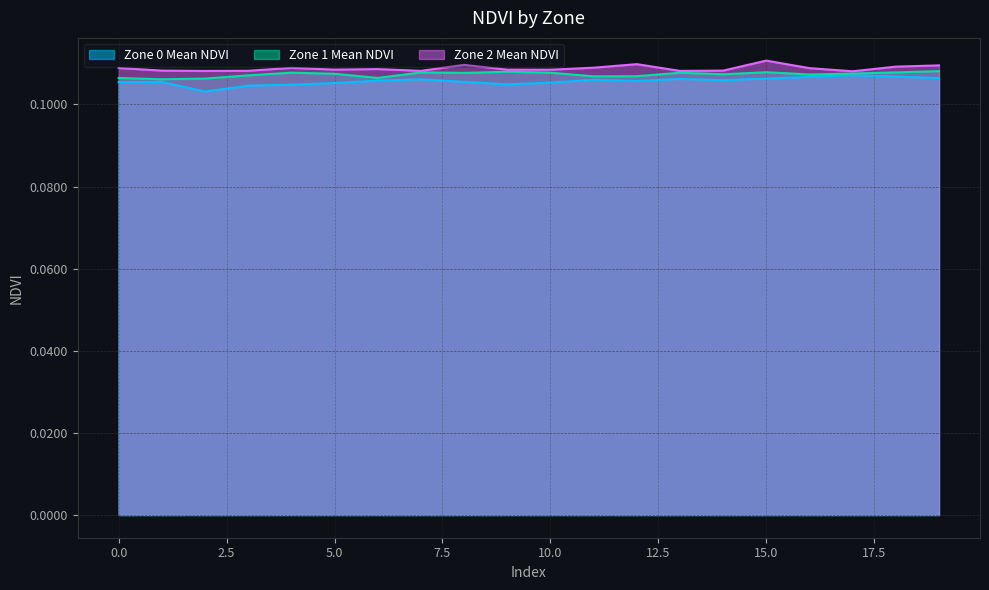

The Zone 1 Mean NDVI series shows 0.0 at 4. True or false?

False